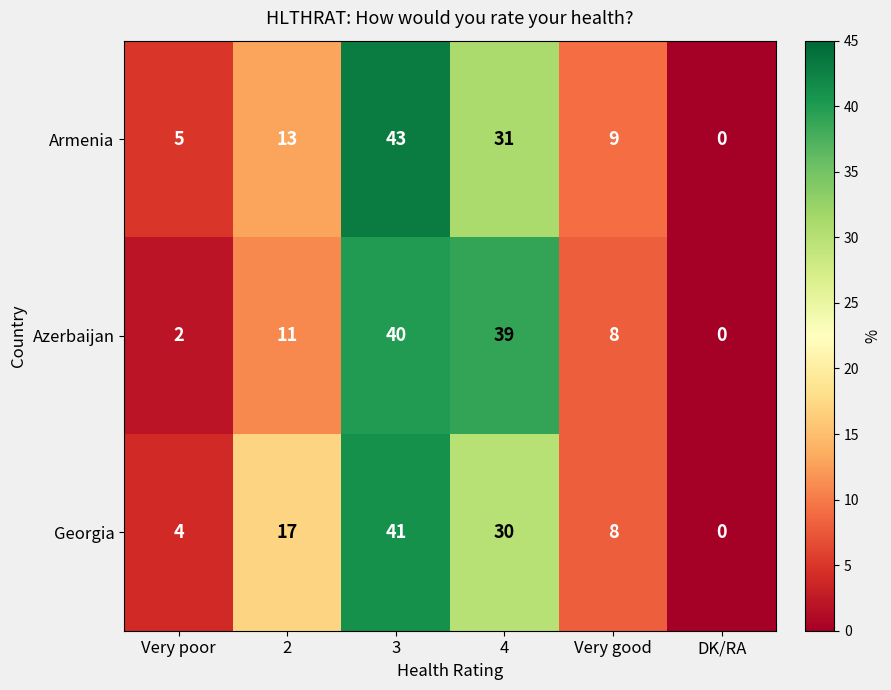

What is the difference between the maximum and minimum values in the Georgia series?

41